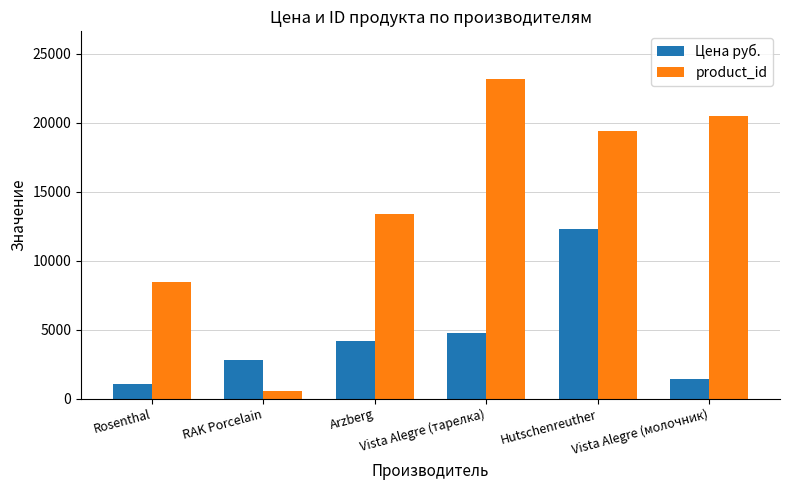

What is the difference between the second highest and minimum values in the product_id series?

19906.0